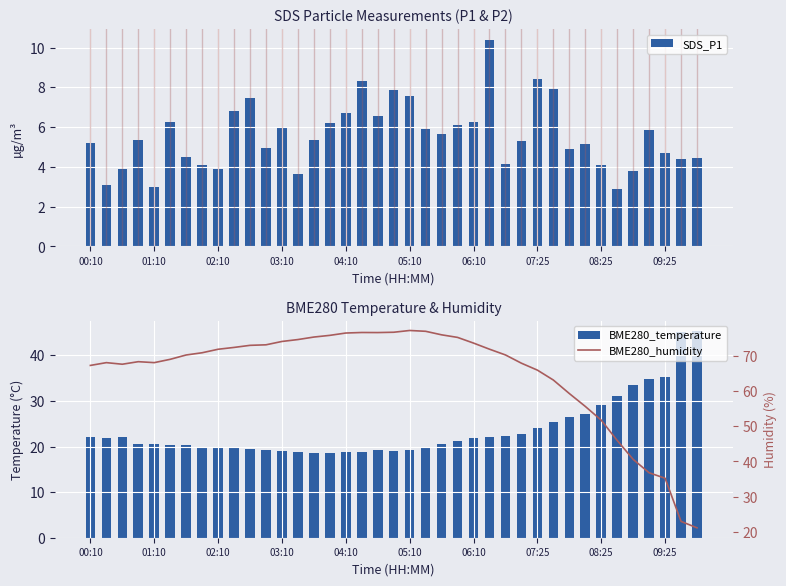

How many data points does each series have?

39